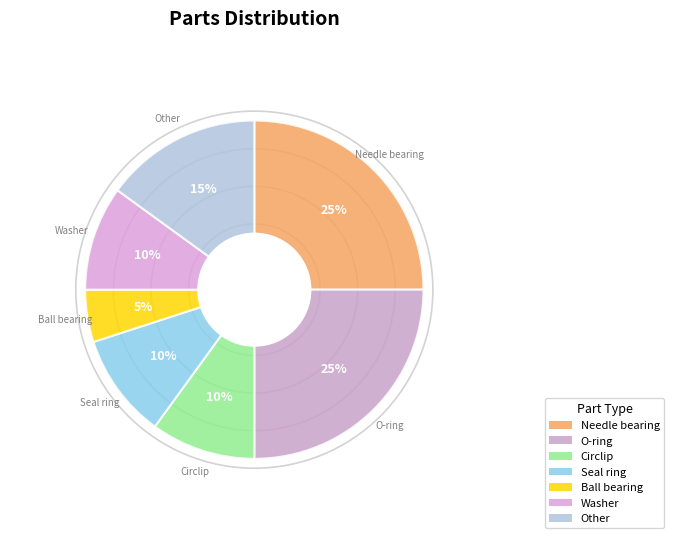

True or false: Washer accounts for 10% of the total.

True